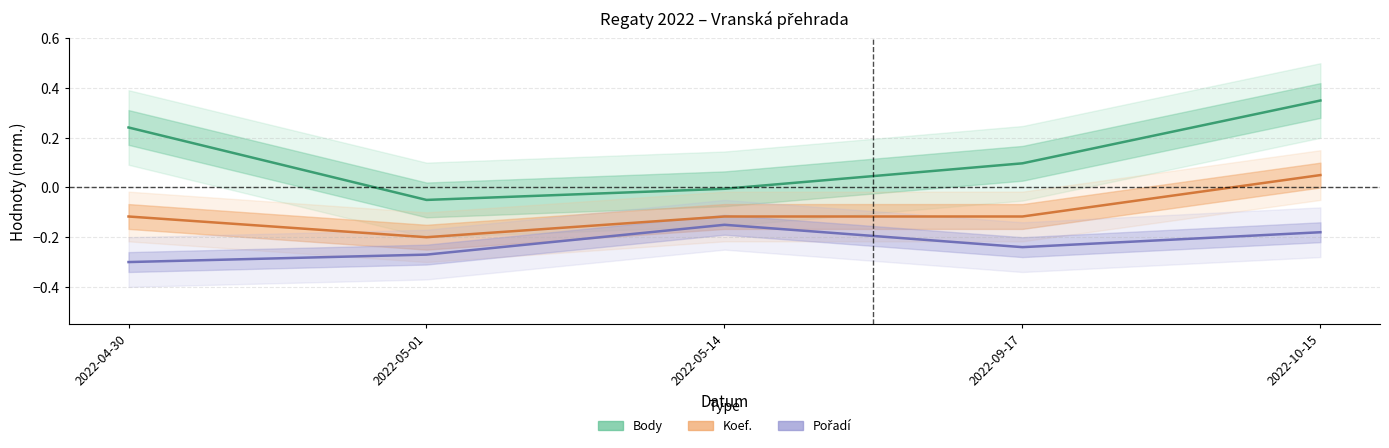

At which category does Pořadí reach its first local peak?

2022-05-14